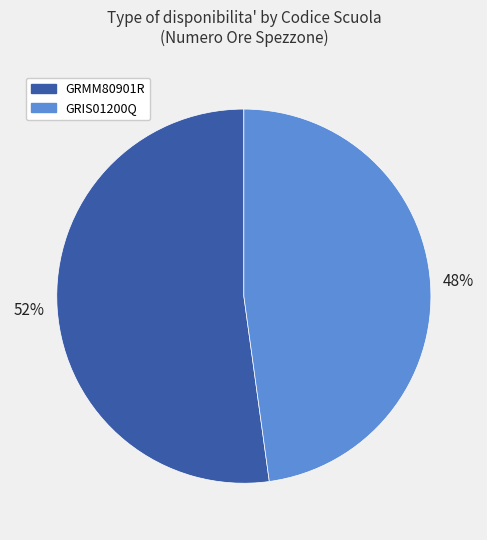

To the nearest percent, what is the average slice percentage?

50%